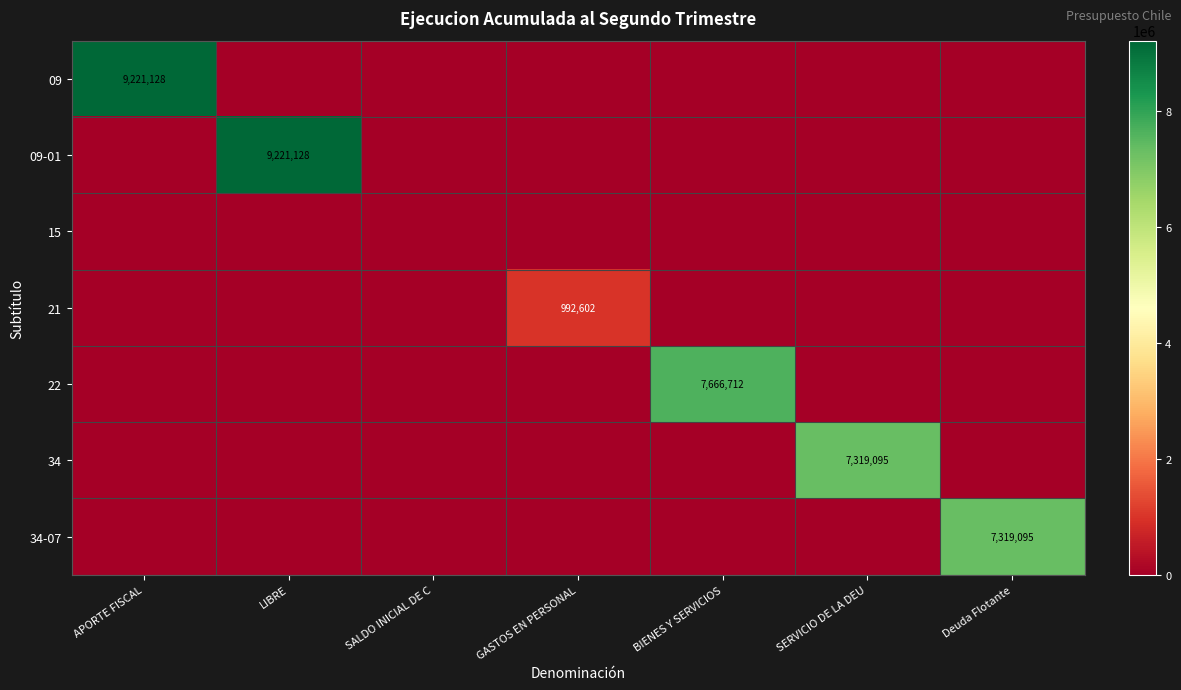

Is the value of 22 at Deuda Flotante greater than the value of 15 at APORTE FISCAL?

No